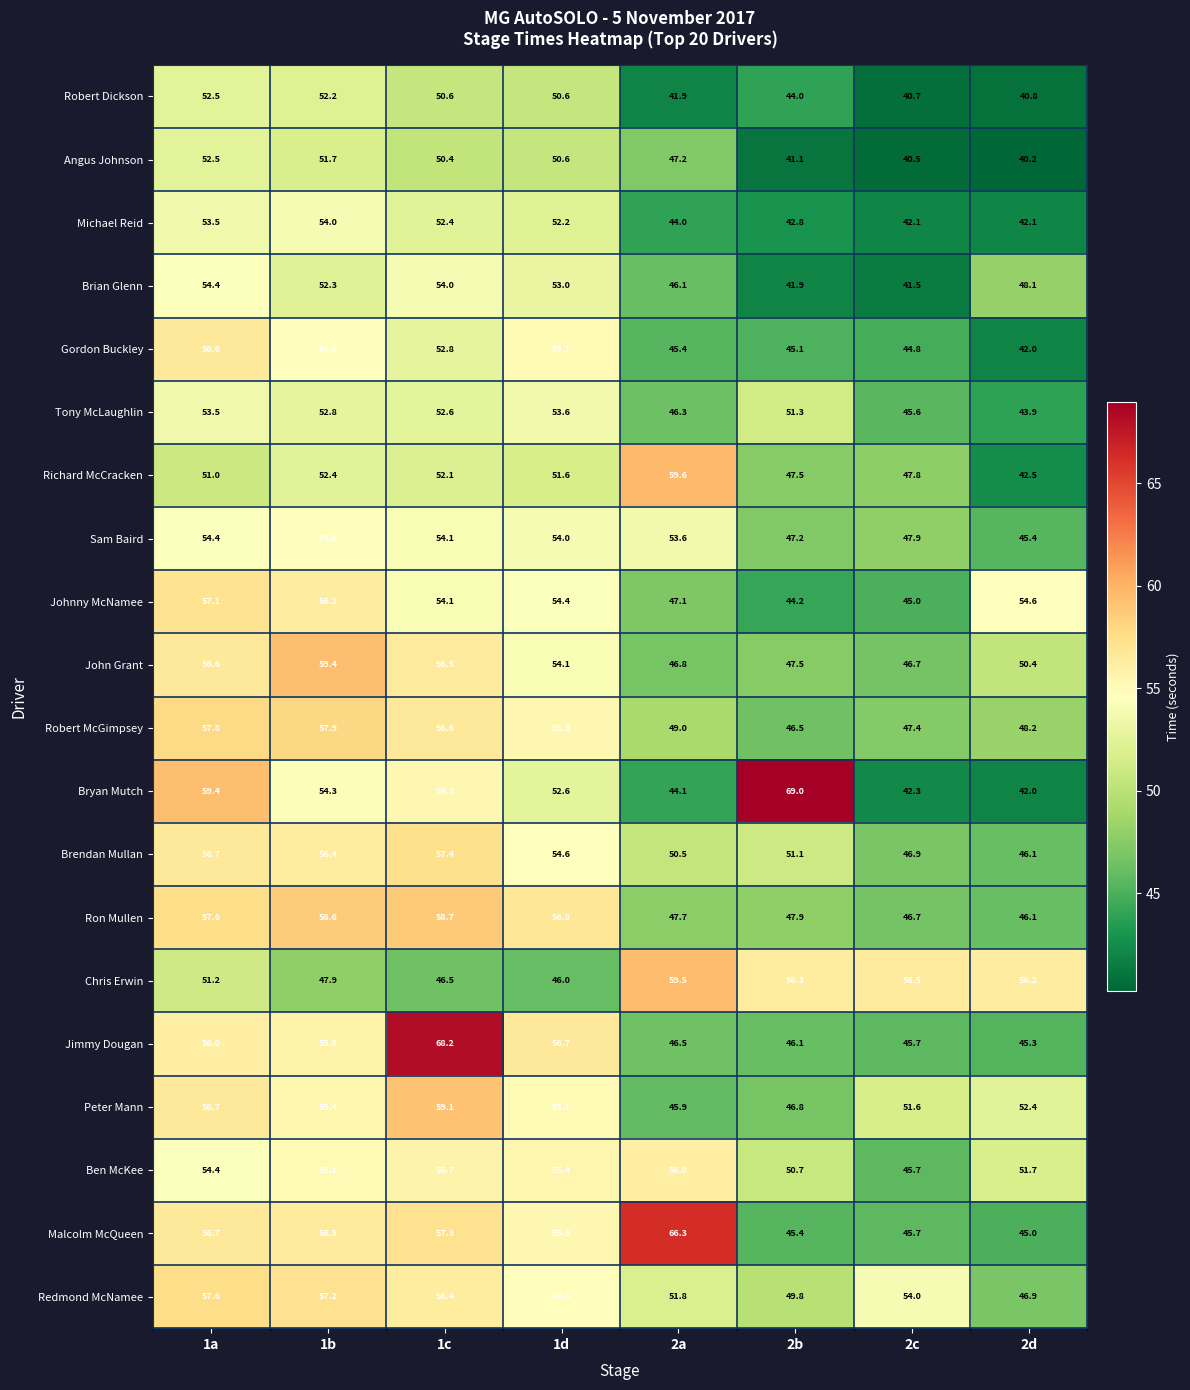

True or false: Angus Johnson has a value of 34.4 at 1c.

False